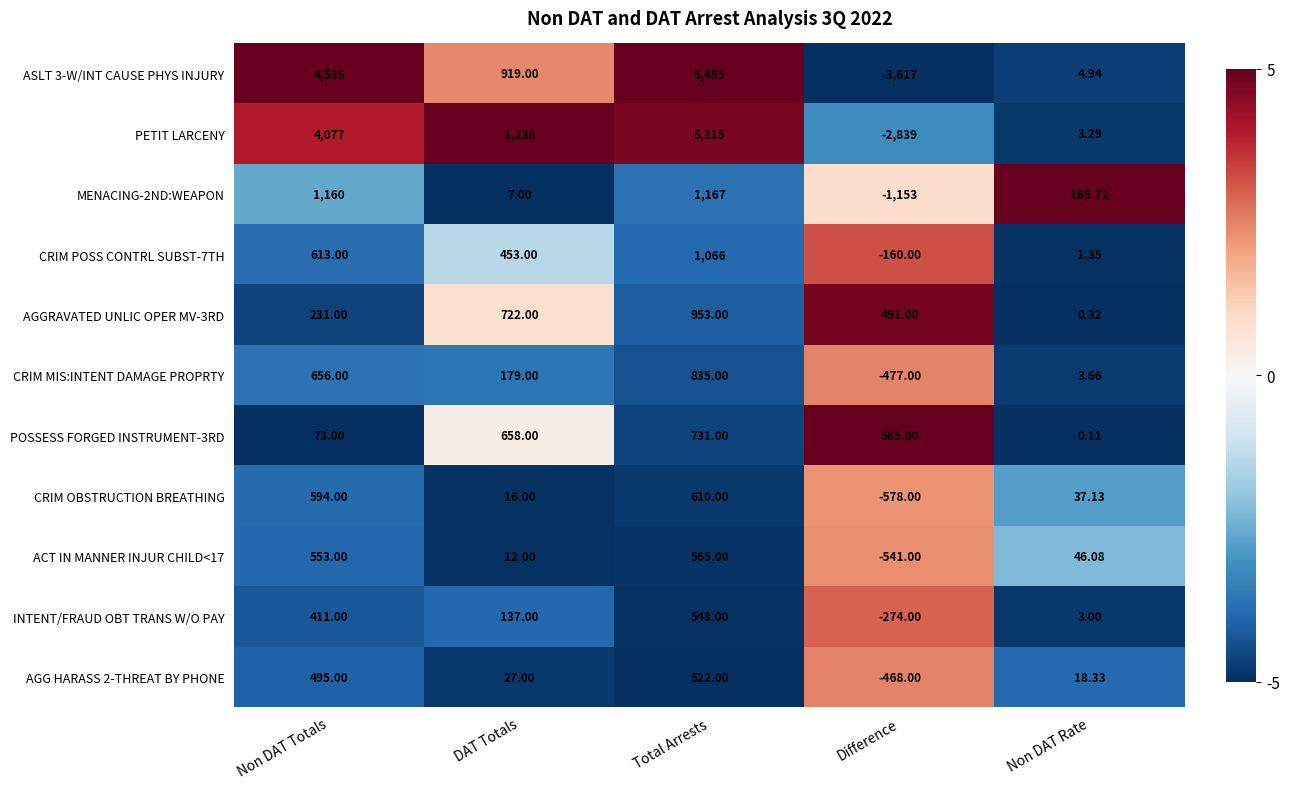

Rank the categories by AGG HARASS 2-THREAT BY PHONE value from lowest to highest.

Difference, Non DAT Rate, DAT Totals, Non DAT Totals, Total Arrests